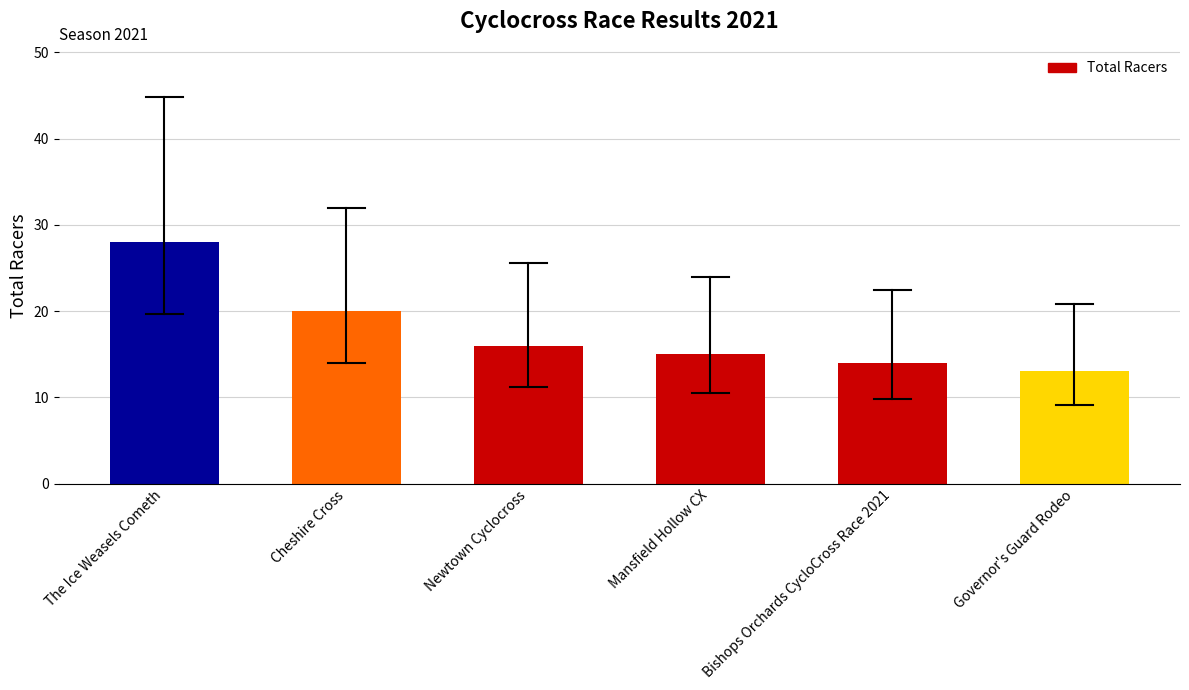

Rank the categories by value from highest to lowest.

The Ice Weasels Cometh, Cheshire Cross, Newtown Cyclocross, Mansfield Hollow CX, Bishops Orchards CycloCross Race 2021, Governor's Guard Rodeo